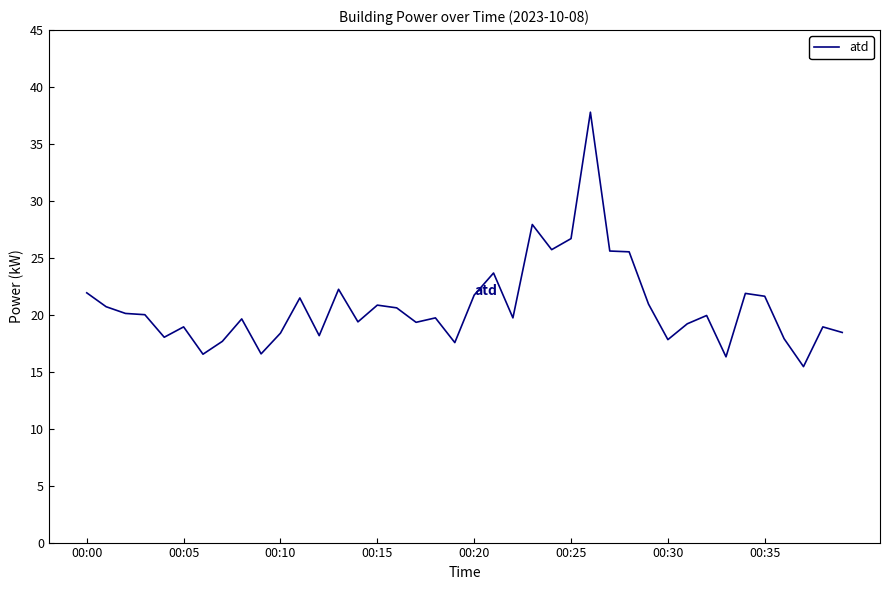

What is the greatest value displayed?

37.8